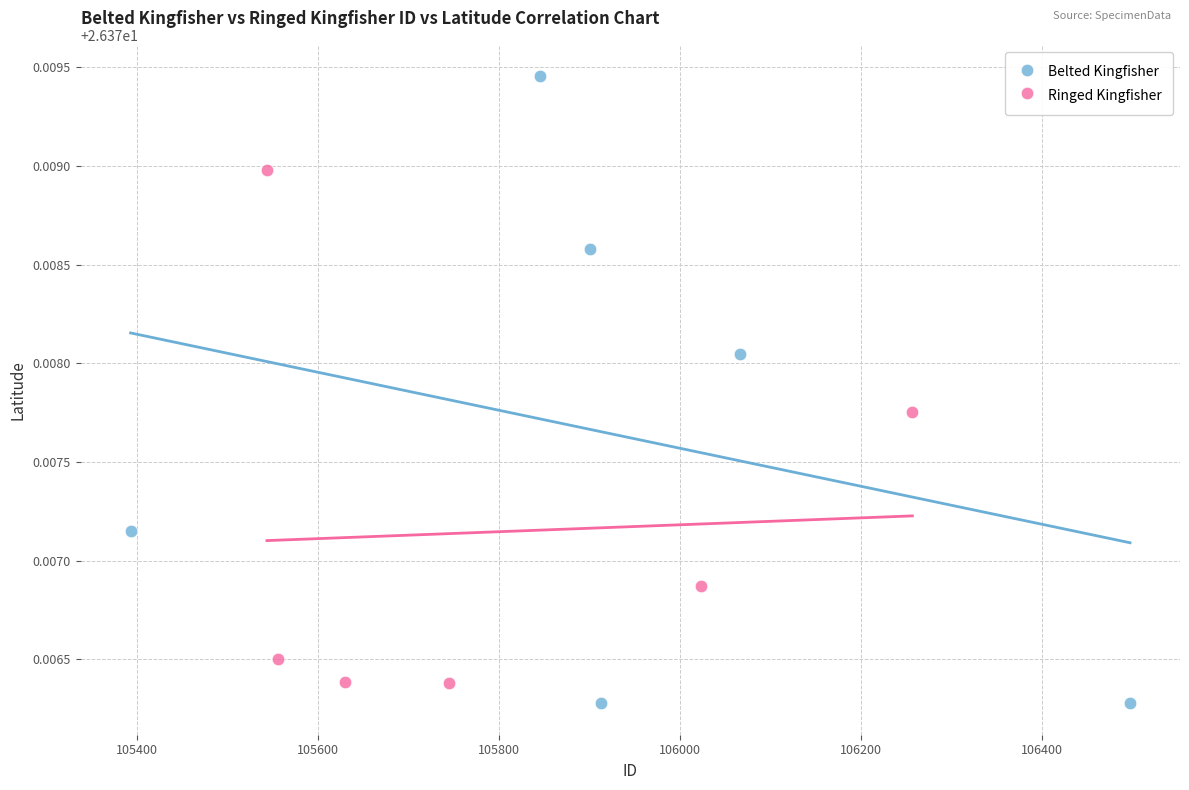

Which series has the widest spread of Y values?

Belted Kingfisher